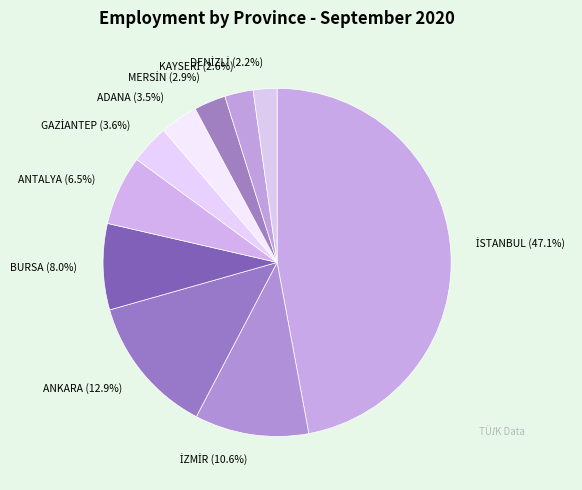

To the nearest percent, what is the difference between the largest and smallest slice percentages?

45%